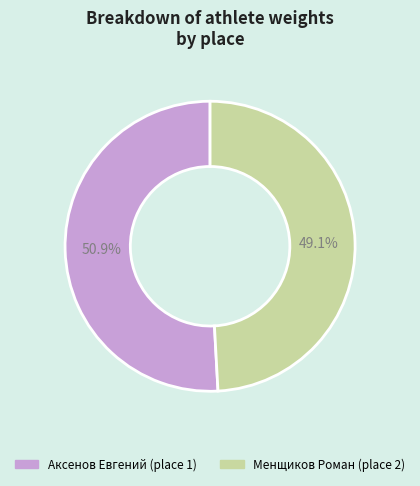

Is there a majority slice in this chart?

Yes